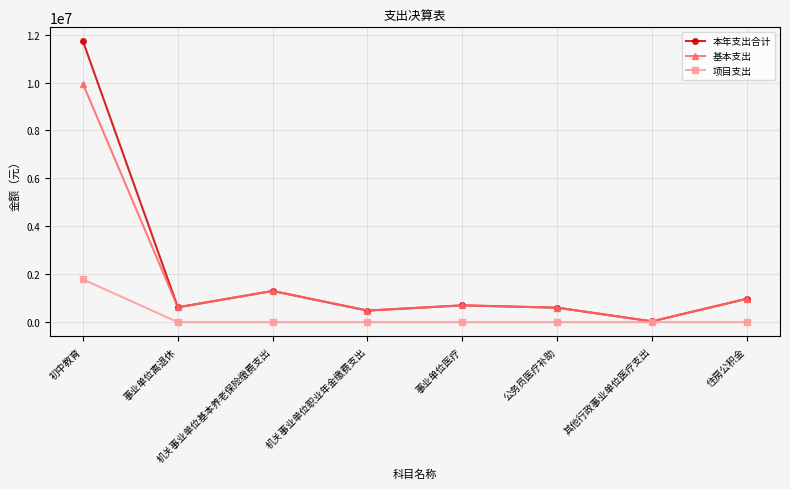

Is it true that 基本支出 equals 700217.6 at 事业单位医疗?

True